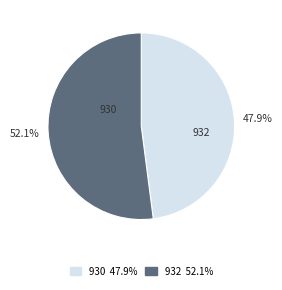

To the nearest percent, what percentage of the pie is 932?

52%